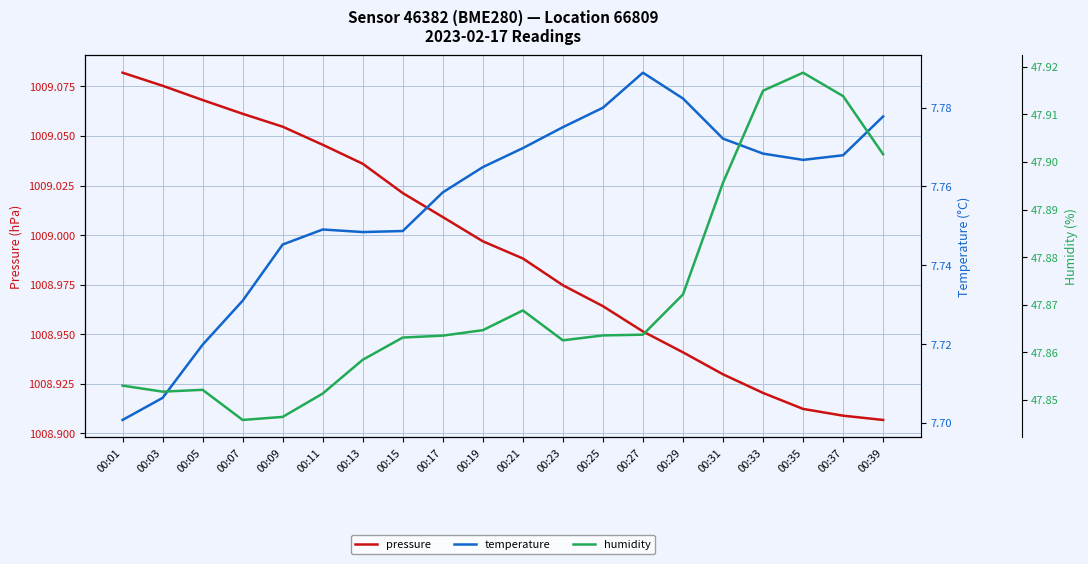

Reading left to right, extract all data points from this chart.

pressure: 1009.1	1009.1	1009.1	1009.1	1009.1	1009.0	1009.0	1009.0	1009.0	1009.0	1009.0	1009.0	1009.0	1009.0	1008.9	1008.9	1008.9	1008.9	1008.9	1008.9
temperature: 7.7	7.7	7.7	7.7	7.7	7.7	7.7	7.7	7.8	7.8	7.8	7.8	7.8	7.8	7.8	7.8	7.8	7.8	7.8	7.8
humidity: 47.9	47.9	47.9	47.8	47.8	47.9	47.9	47.9	47.9	47.9	47.9	47.9	47.9	47.9	47.9	47.9	47.9	47.9	47.9	47.9